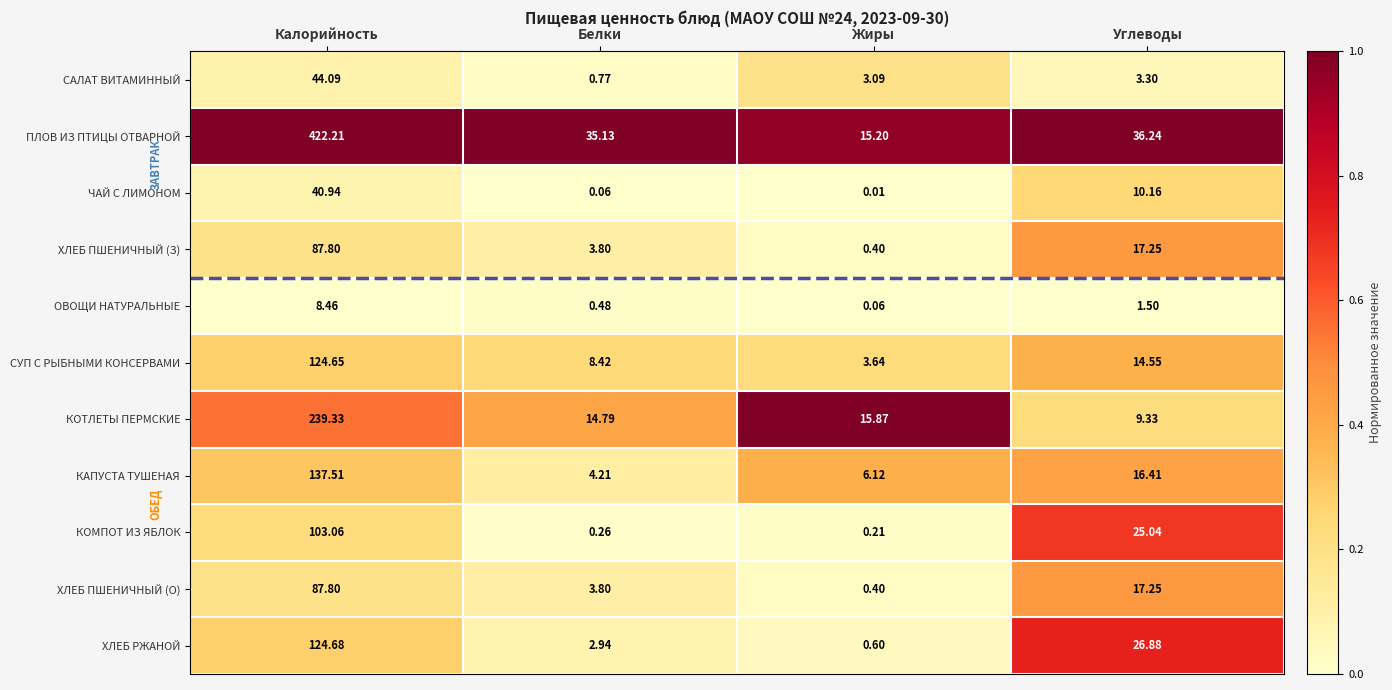

Where is КОТЛЕТЫ ПЕРМСКИЕ nearest to the value 124?

Жиры